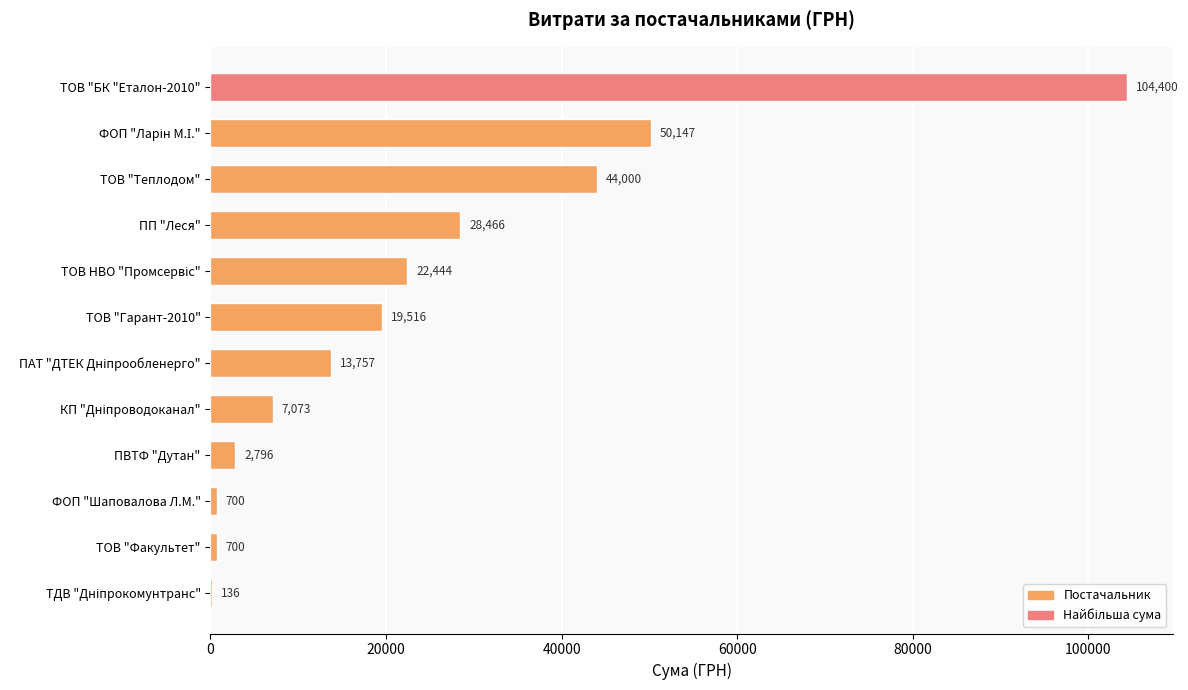

Read the value at ФОП "Шаповалова Л.М.".

700.0